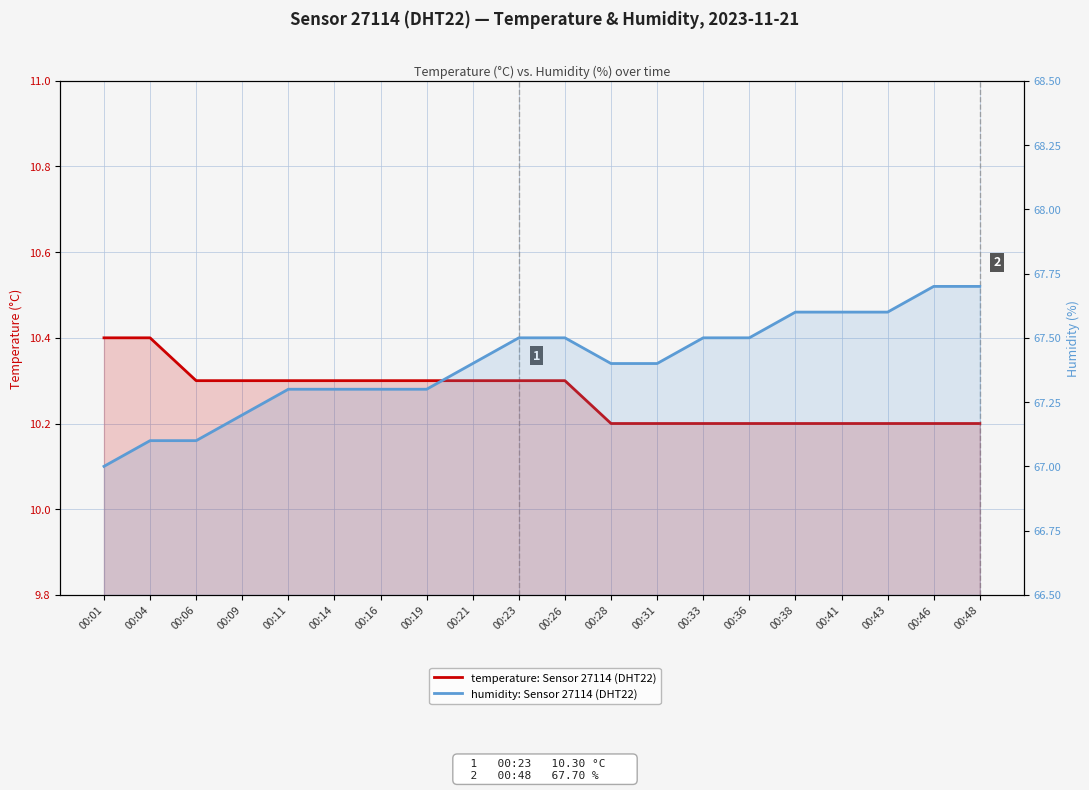

True or false: humidity: Sensor 27114 (DHT22) and temperature: Sensor 27114 (DHT22) intersect in this chart.

False